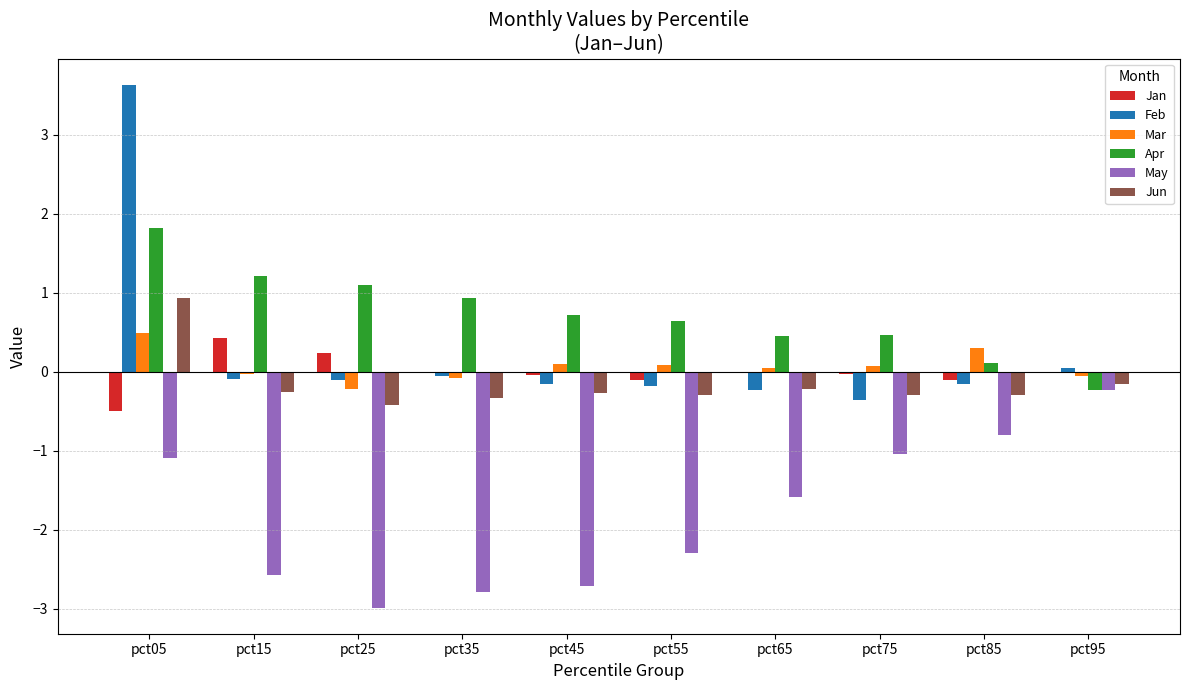

What is the sum of all Apr values?

7.2